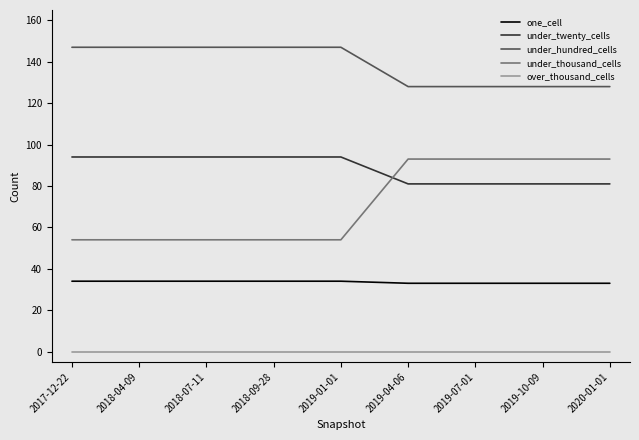

What is the approximate value of one_cell at 2018-07-11?

34